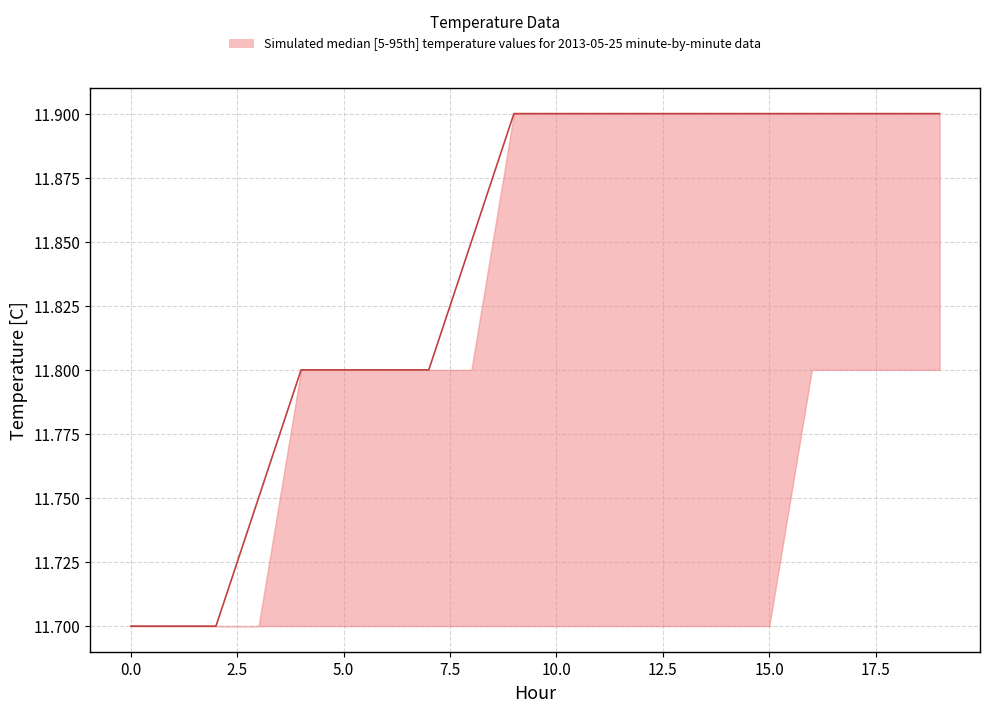

At how many categories does at least one series exceed 11?

20